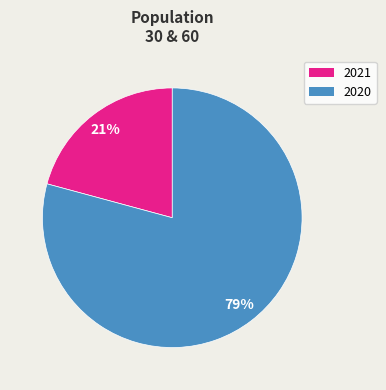

Approximately how many times larger is the value at 2020 compared to 2021?

3.8